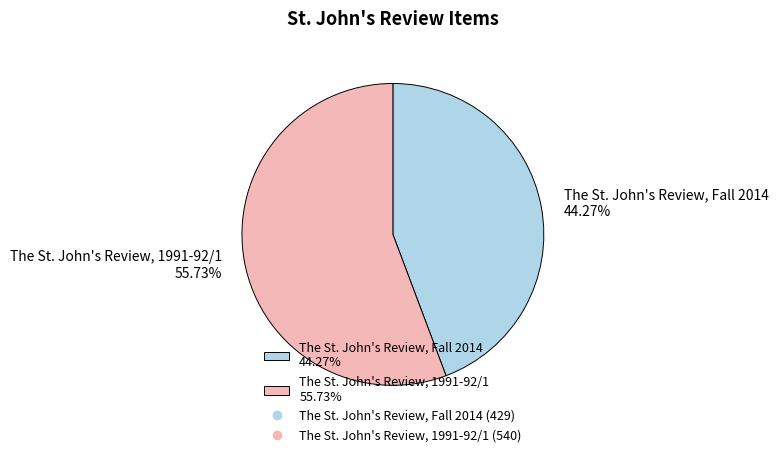

What percentage is the The St. John's Review, 1991-92/1 slice, to the nearest percent?

56%